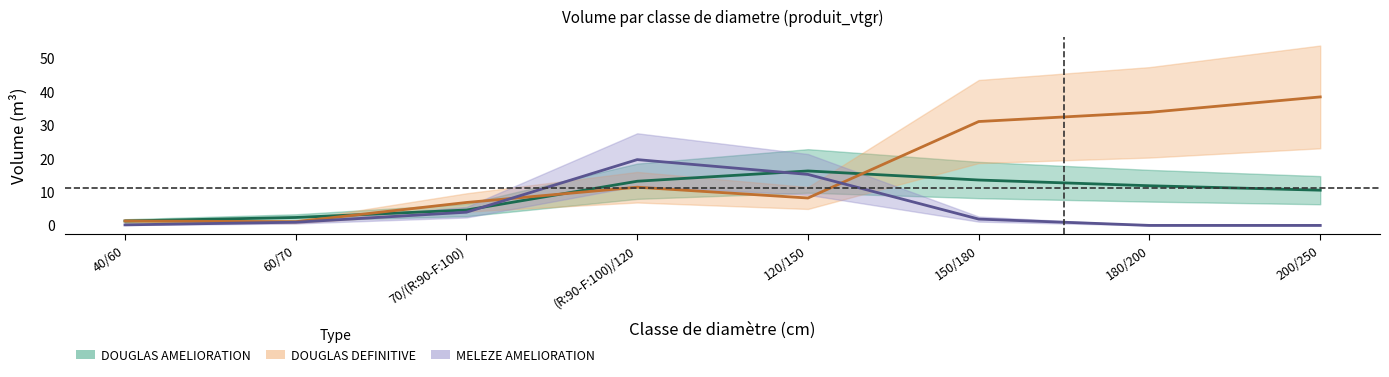

The MELEZE_AMELIORATION series shows 0.2 at 40/60. True or false?

True